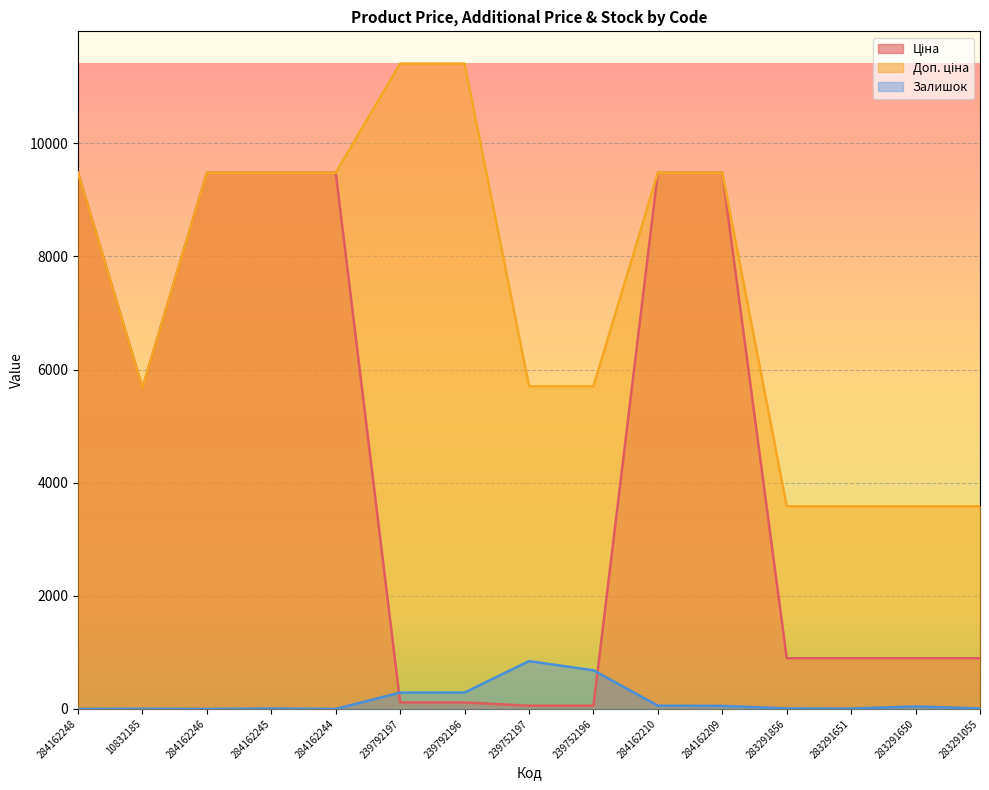

True or false: Ціна has a value of 356.1 at 283291856.

False